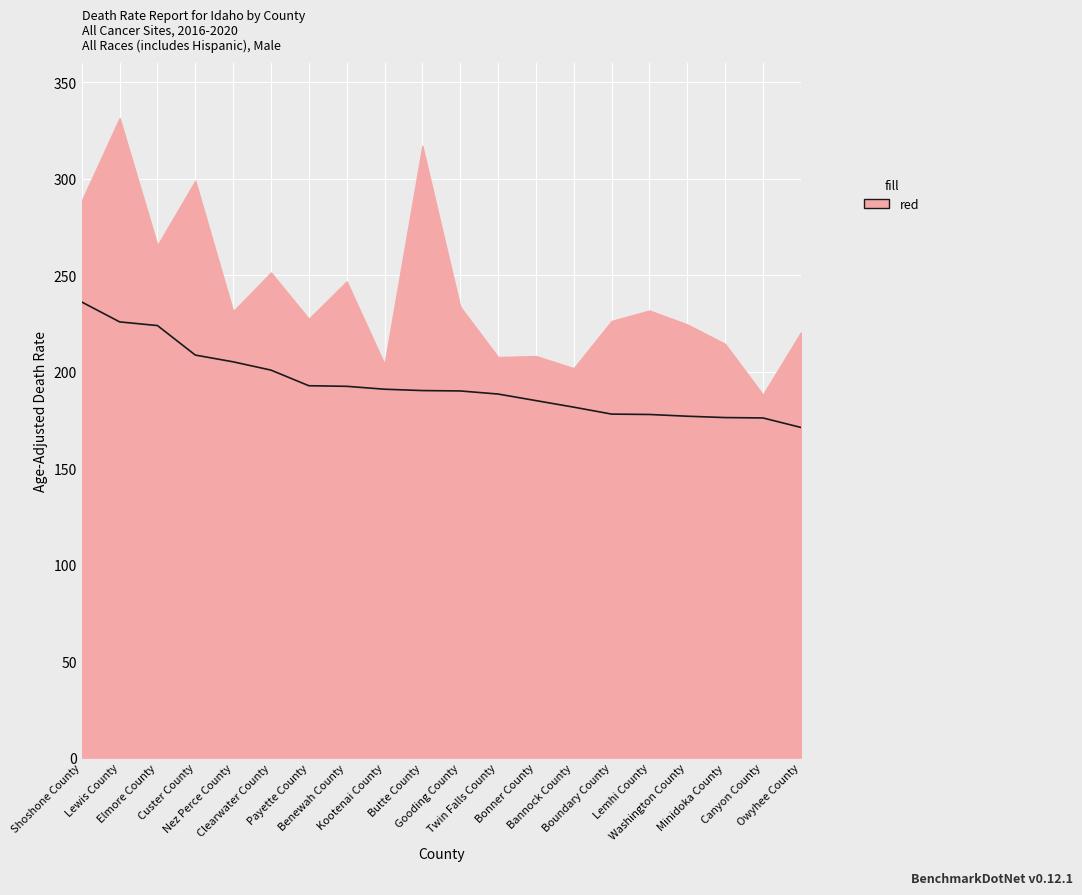

What value does the data have at Boundary County?

178.1